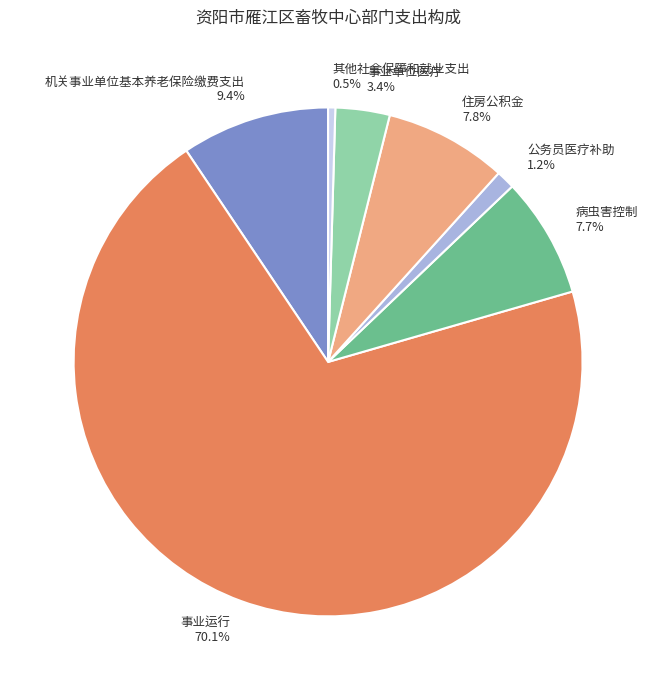

How many segments does this pie chart have?

7